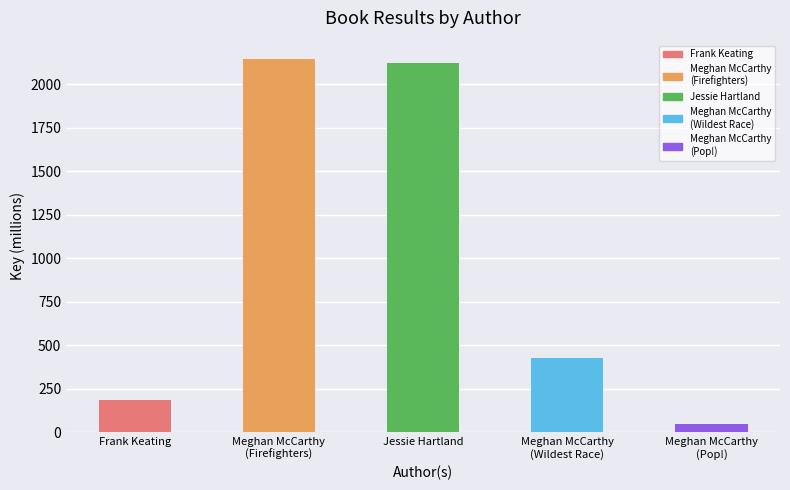

What is the difference between the maximum and minimum values?

2092.8